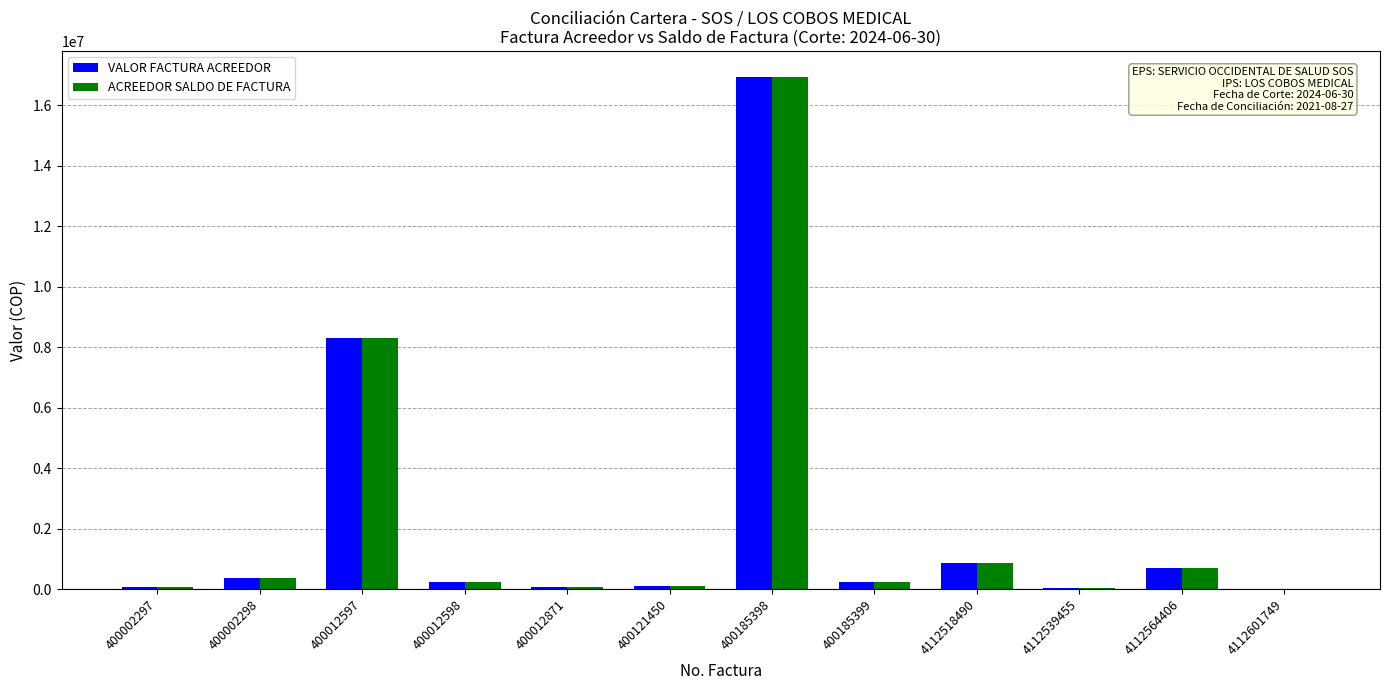

What is the approximate value of VALOR FACTURA ACREEDOR at 4112539455, to the nearest 100?

47800